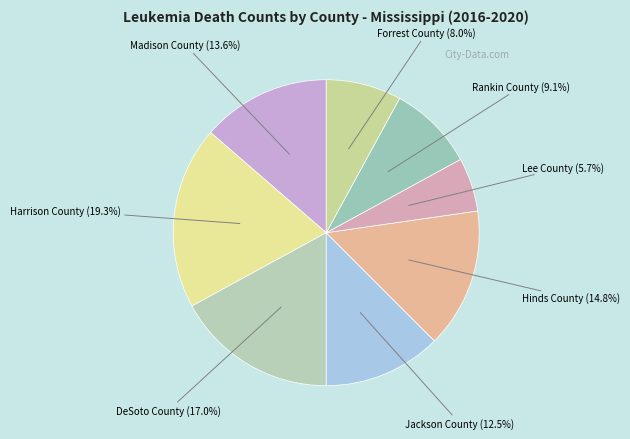

Is the sum of DeSoto County and Lee County greater than half?

No